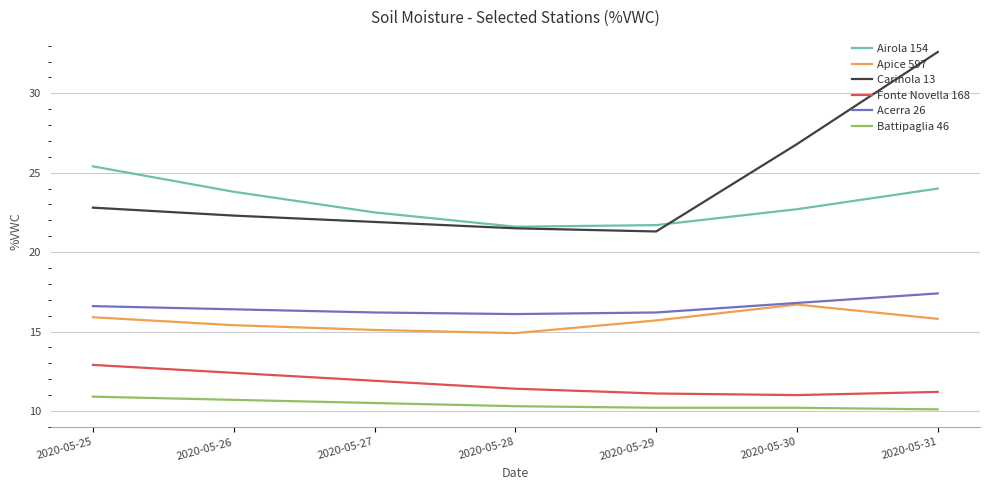

Between 2020-05-29 and 2020-05-31, which series saw the biggest shift?

Carinola 13